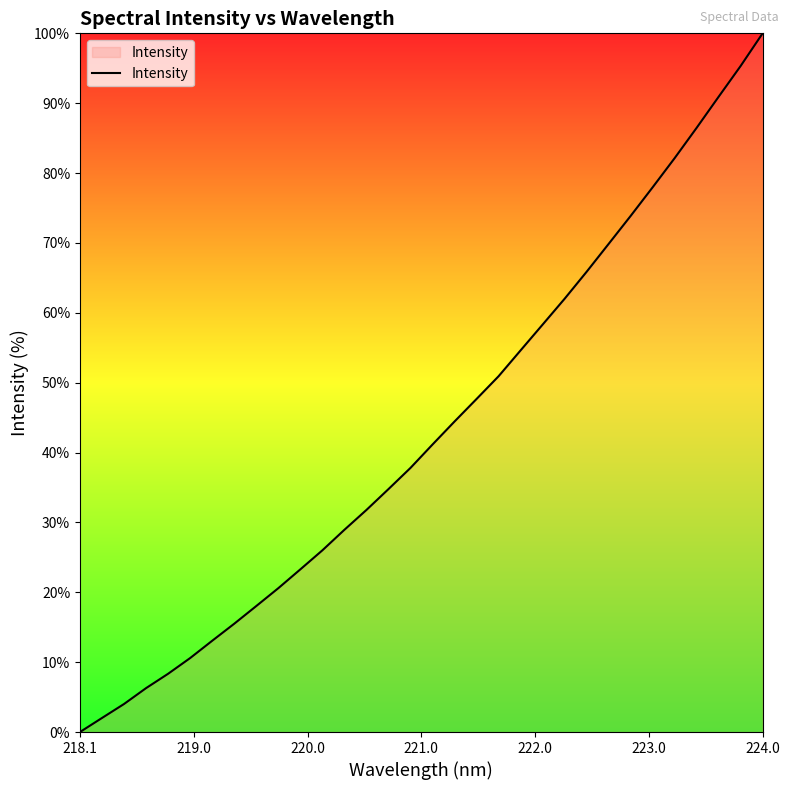

What is the difference between the maximum and second lowest values?

98.0